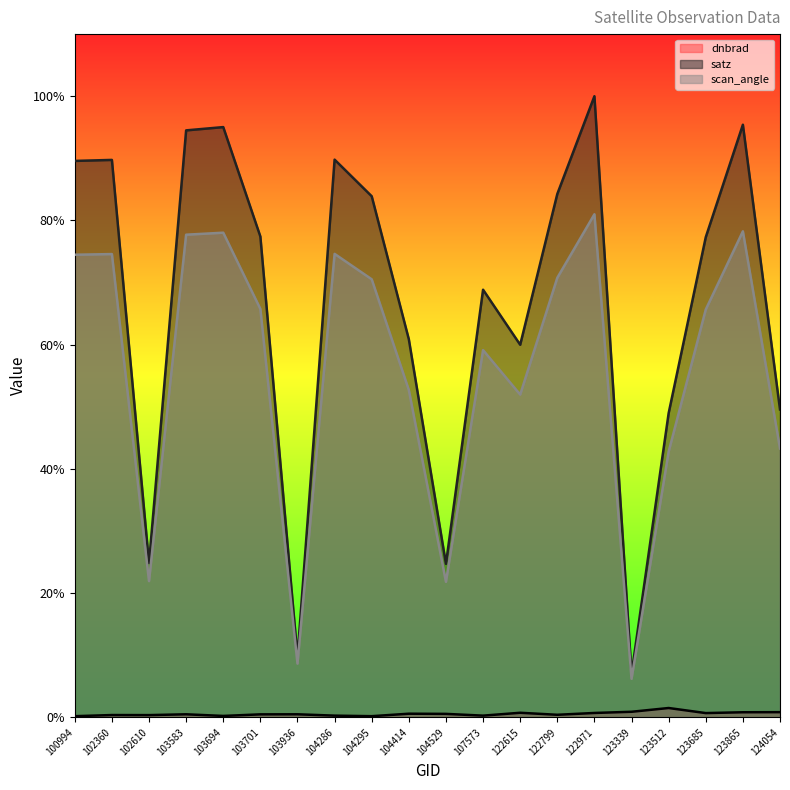

Which category has the lowest value across all series?

100994